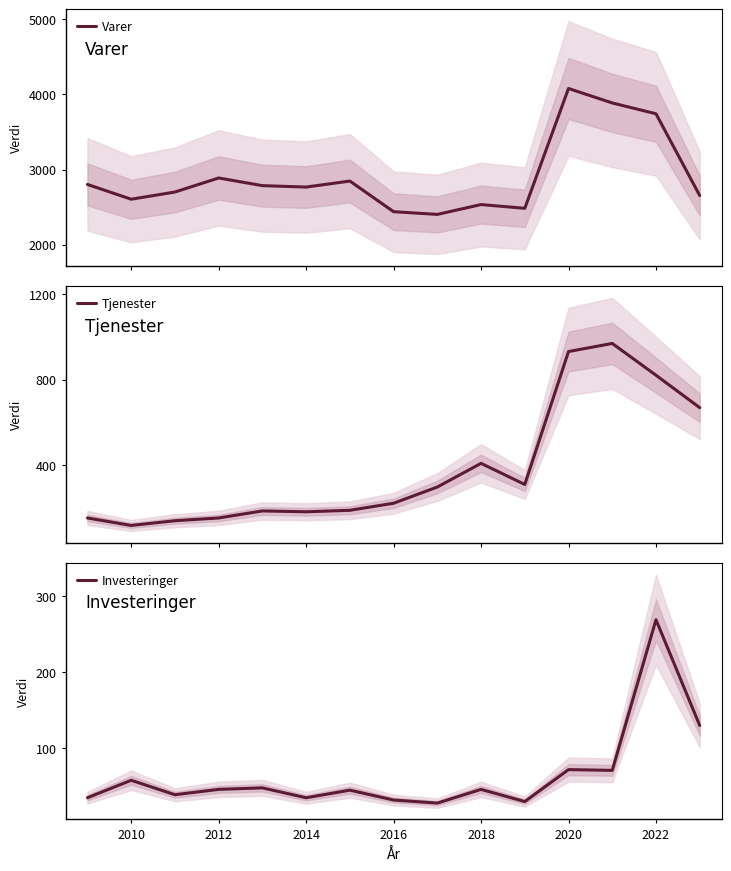

True or false: Tjenester and Varer intersect in this chart.

False